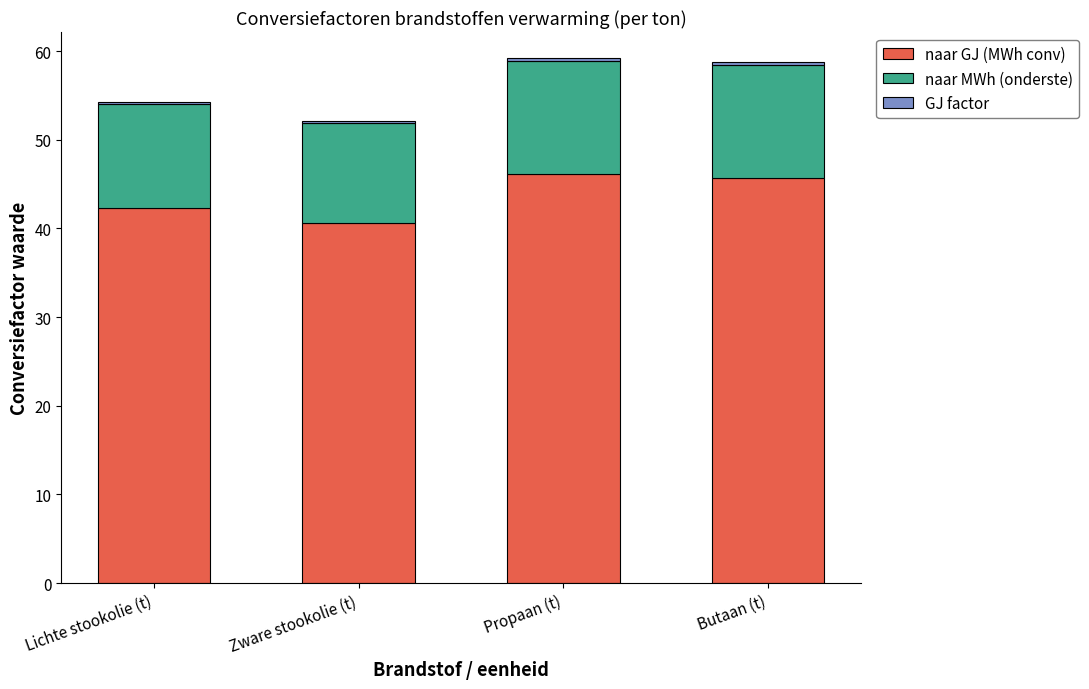

What is the maximum value for naar GJ (MWh conv)?

46.1